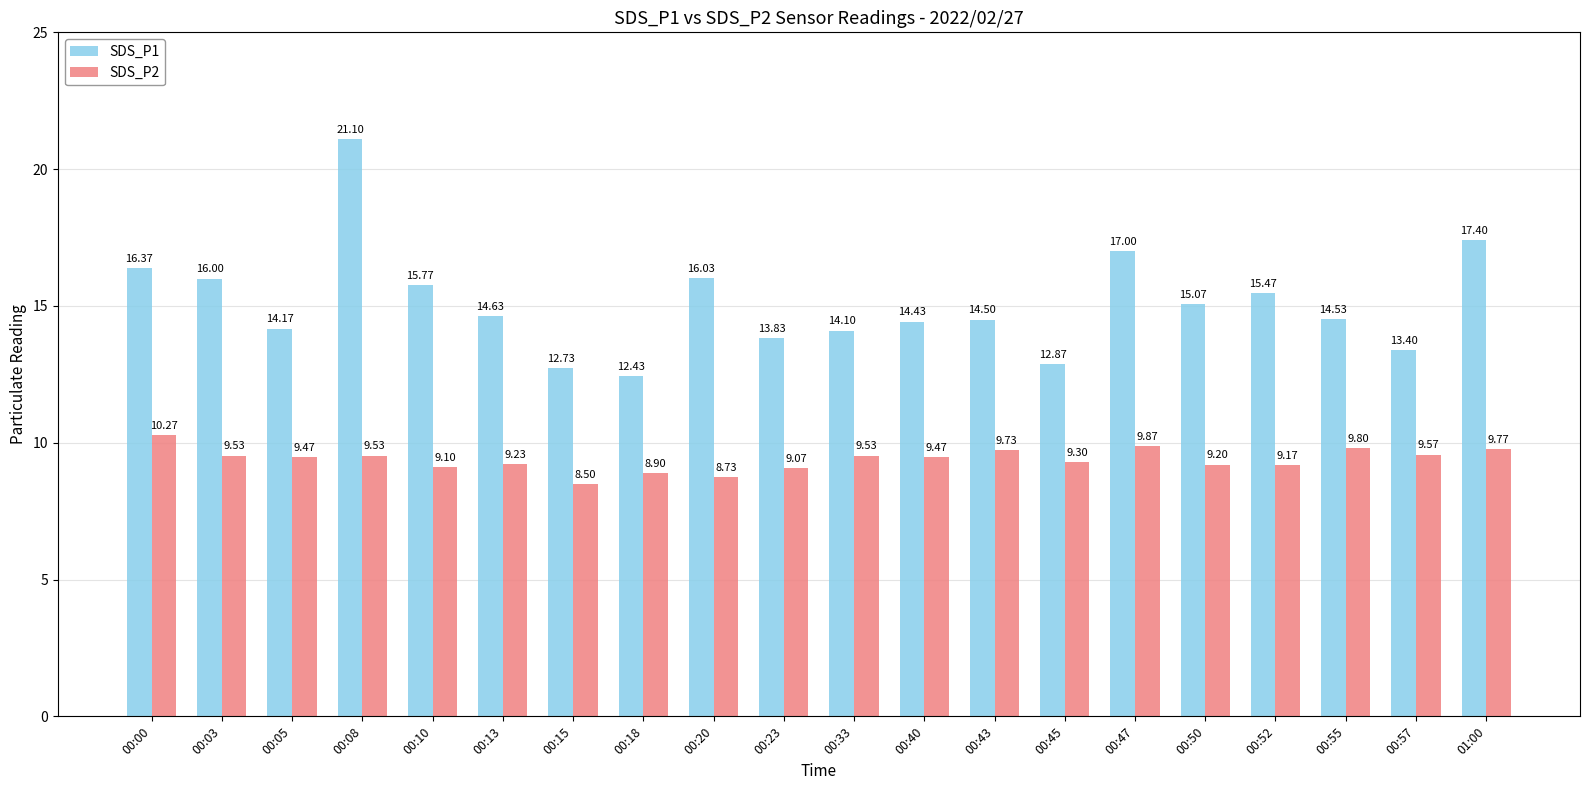

What is the average value of the SDS_P1 series?

15.1